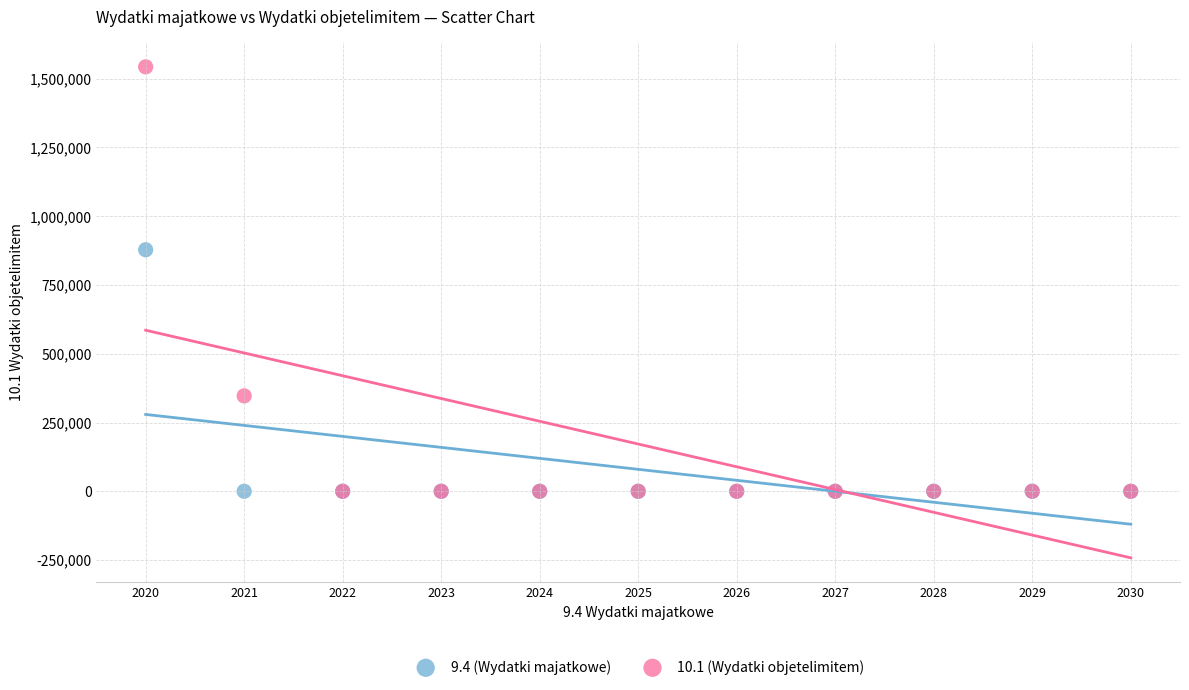

Which series has the largest Y range (max minus min)?

10.1 (Wydatki objetelimitem)